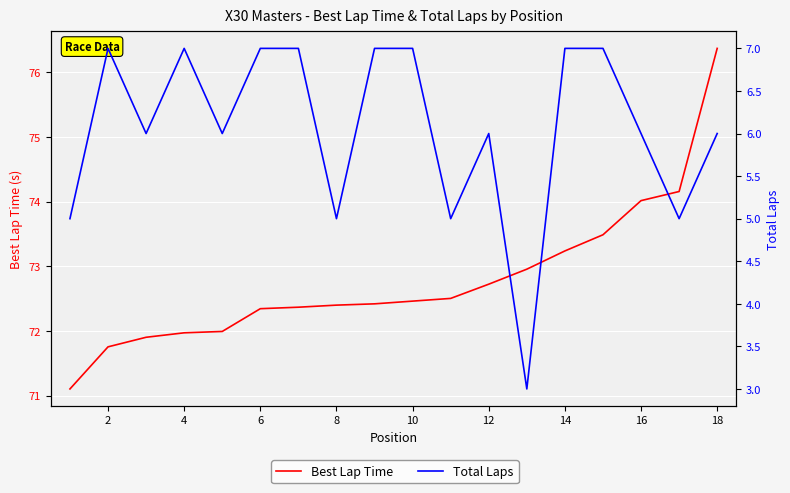

Reading left to right, extract all data points from this chart.

Best Lap Time: 71.1	71.8	71.9	72.0	72.0	72.3	72.4	72.4	72.4	72.5	72.5	72.7	73.0	73.2	73.5	74.0	74.2	76.4
Total Laps: 5.0	7.0	6.0	7.0	6.0	7.0	7.0	5.0	7.0	7.0	5.0	6.0	3.0	7.0	7.0	6.0	5.0	6.0